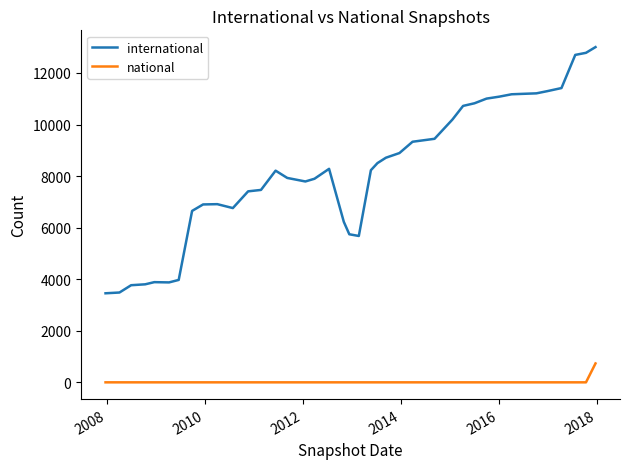

What is the difference between the maximum and minimum values in the national series?

733